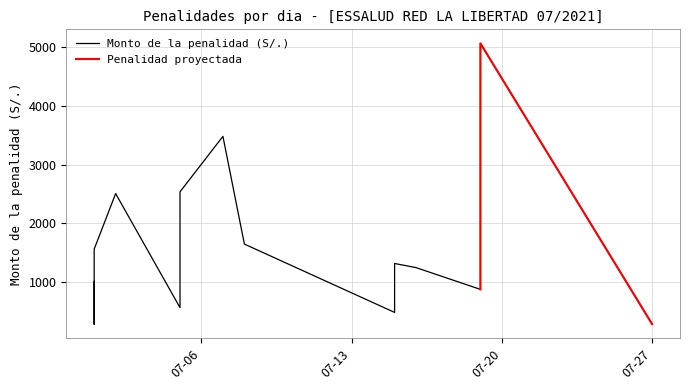

Which has a higher value, 2021-07-16 or 2021-07-19?

2021-07-19